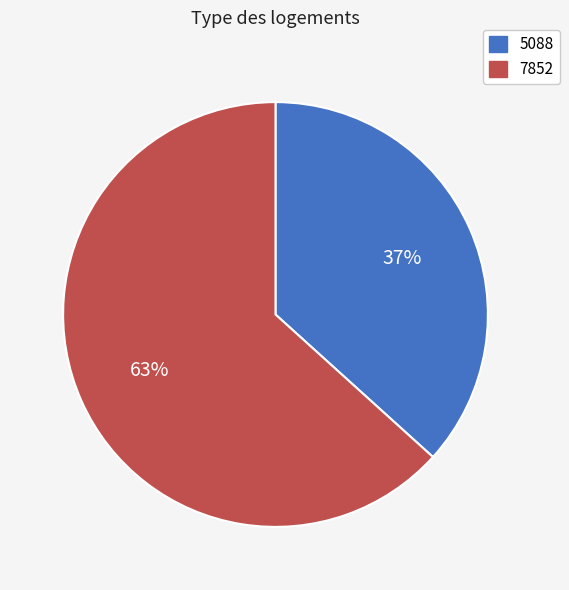

Which has a higher value, 7852 or 5088?

7852